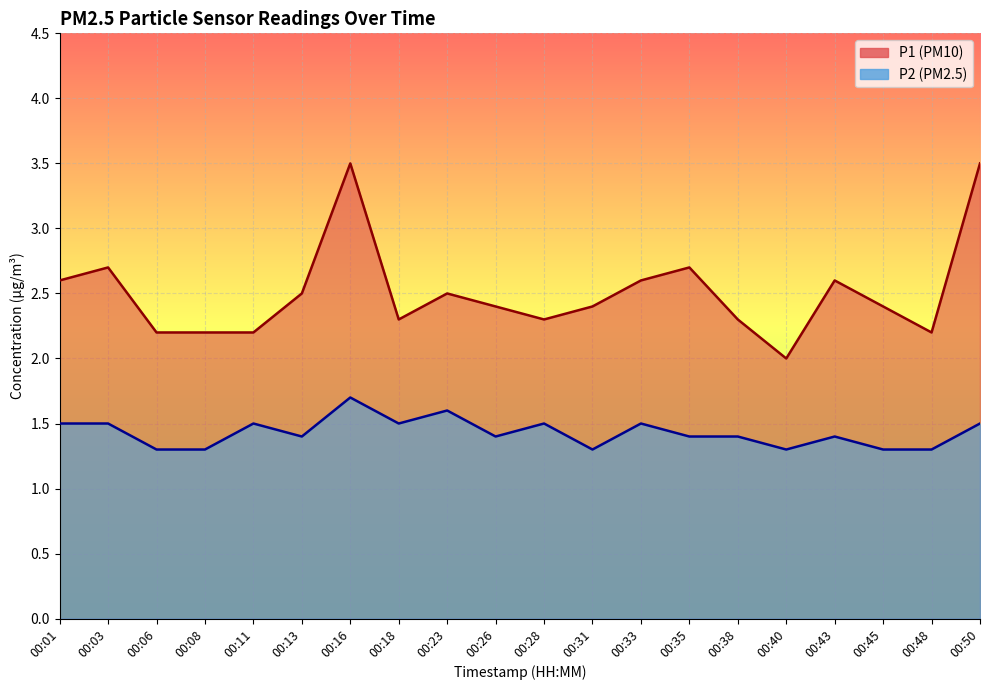

At which category does P2 reach its first local valley?

00:13